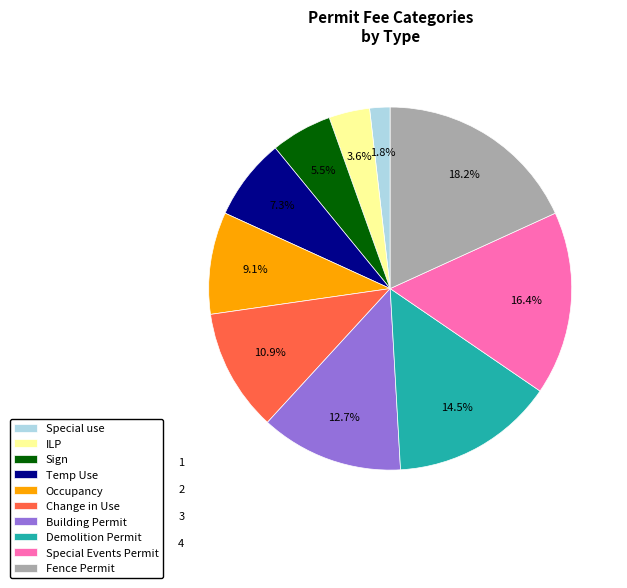

Approximately how many times larger is the value at Temp Use compared to Change in Use?

0.7